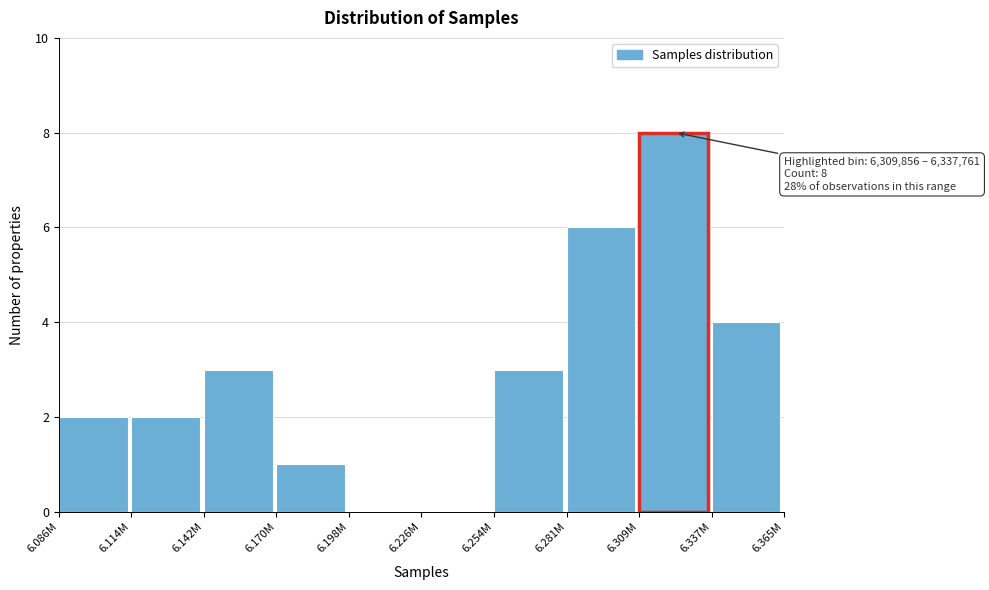

Reading left to right, what are all the values shown in this chart?

6.086M=2	6.114M=2	6.142M=3	6.170M=1	6.198M=0	6.226M=0	6.254M=3	6.281M=6	6.309M=8	6.337M=4